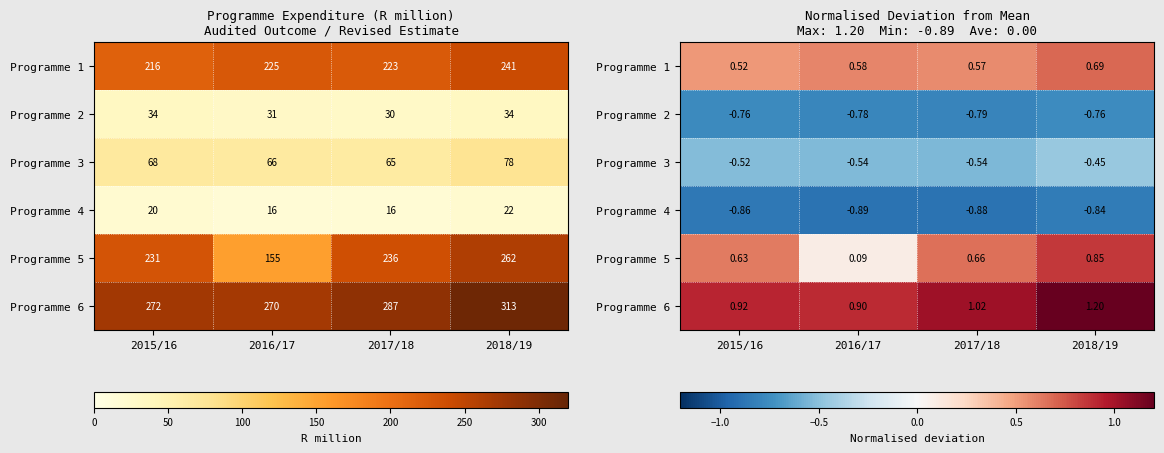

Which series has the largest total across all categories?

Programme 6